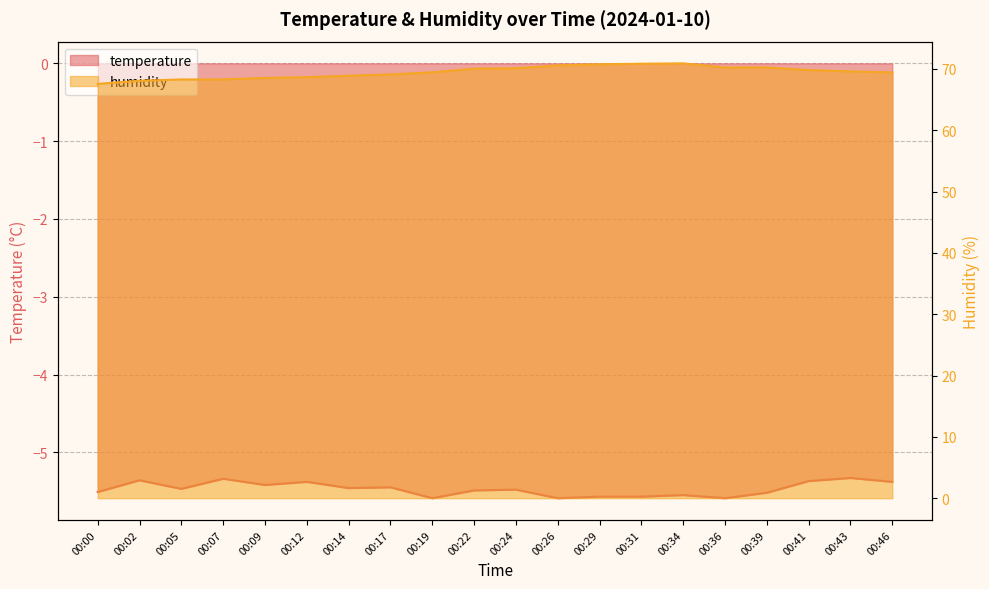

What is the total value across all series at 00:17?

63.6